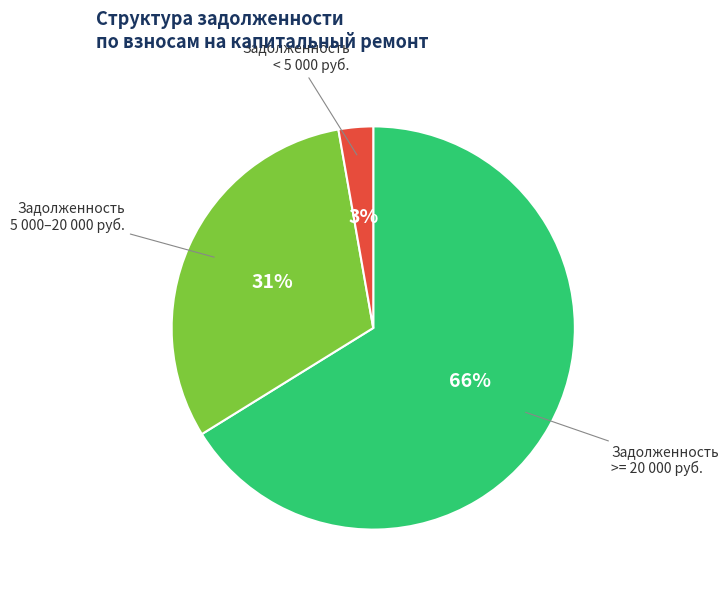

To the nearest percent, what is the average slice percentage?

33%